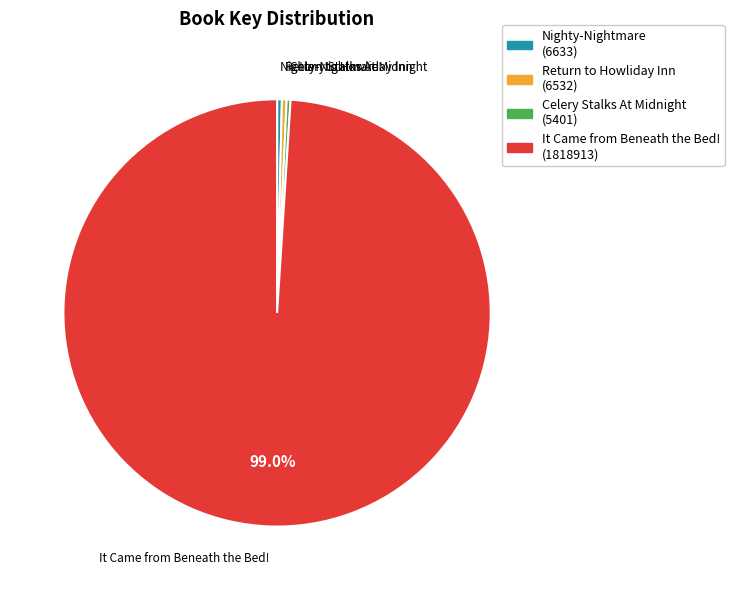

Is it true that Celery Stalks At Midnight is 0% of the pie?

True